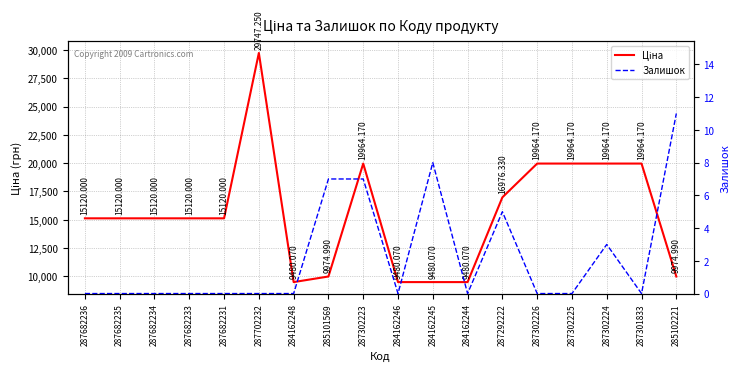

True or false: Залишок and Ціна intersect in this chart.

False